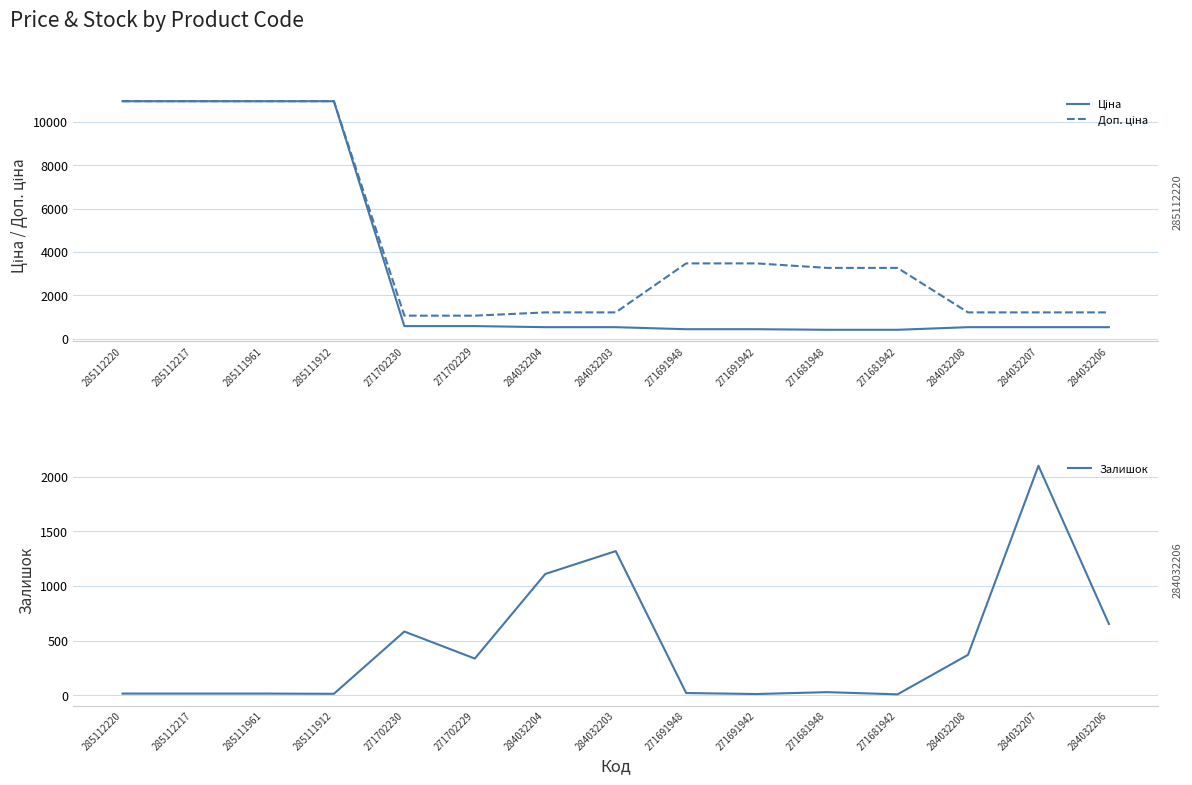

How many times do Залишок and Ціна cross each other?

5